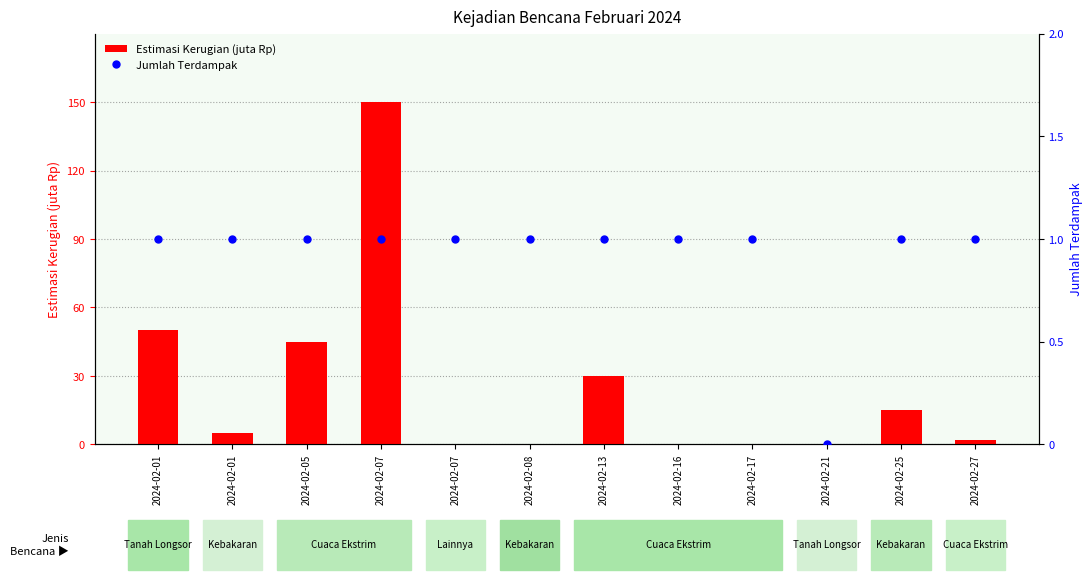

Which series has the widest spread of Y values?

Estimasi Kerugian (juta)